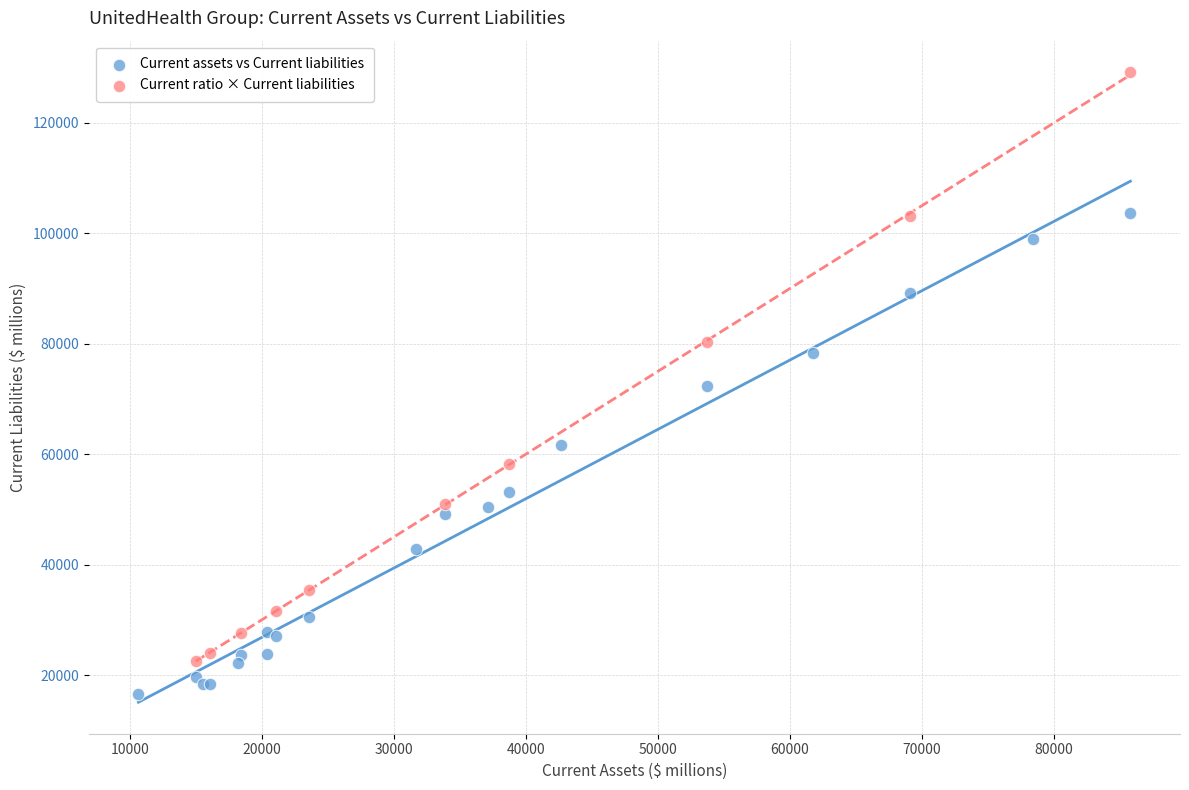

Which series contains the highest Y value?

Current ratio × Current liabilities